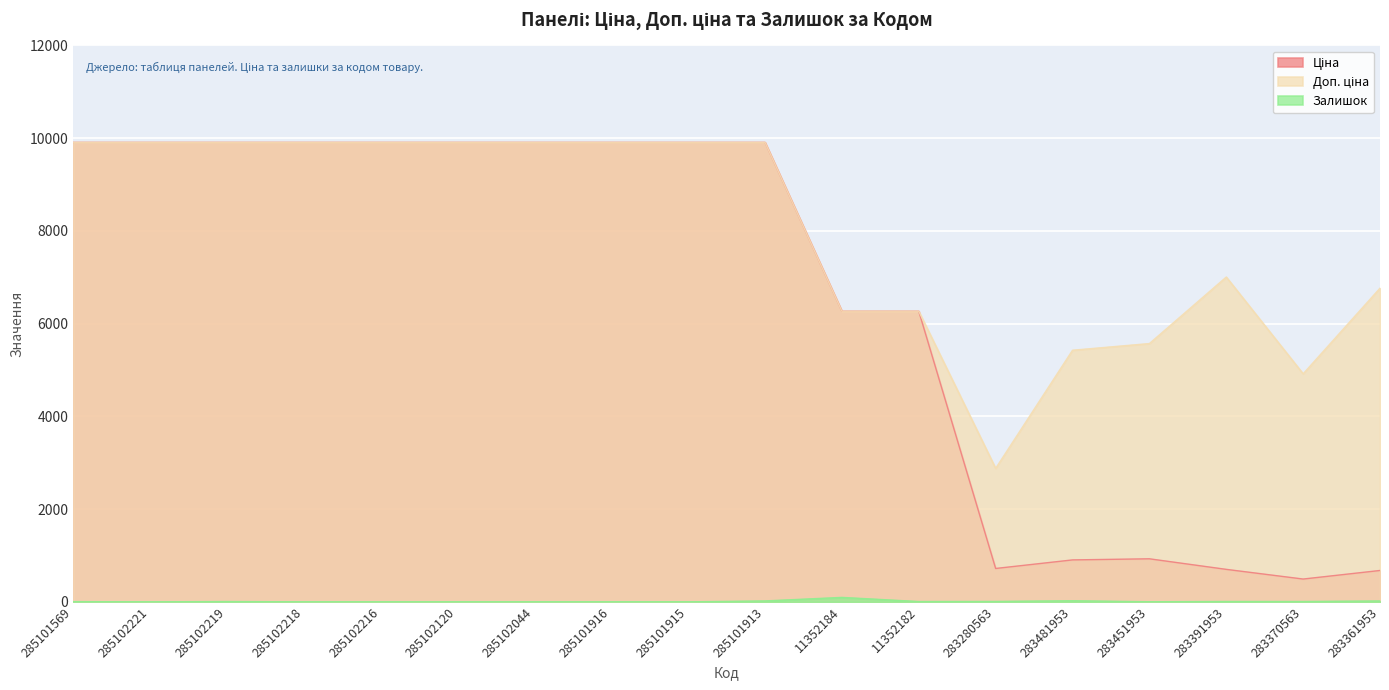

Reading left to right, transcribe all the data shown in this chart.

Ціна: 9908.5	9908.5	9908.5	9908.5	9908.5	9908.5	9908.5	9908.5	9908.5	9908.5	6266.7	6266.7	719.6	904.3	928.3	700.4	491.7	676.4
Доп. ціна: 9908.5	9908.5	9908.5	9908.5	9908.5	9908.5	9908.5	9908.5	9908.5	9908.5	6266.7	6266.7	2878.5	5425.9	5569.9	7004.3	4917.4	6764.4
Залишок: 5.0	0.0	7.0	0.0	0.0	0.0	0.0	0.0	0.0	20.0	96.0	7.0	9.0	24.0	2.0	8.0	8.0	19.0